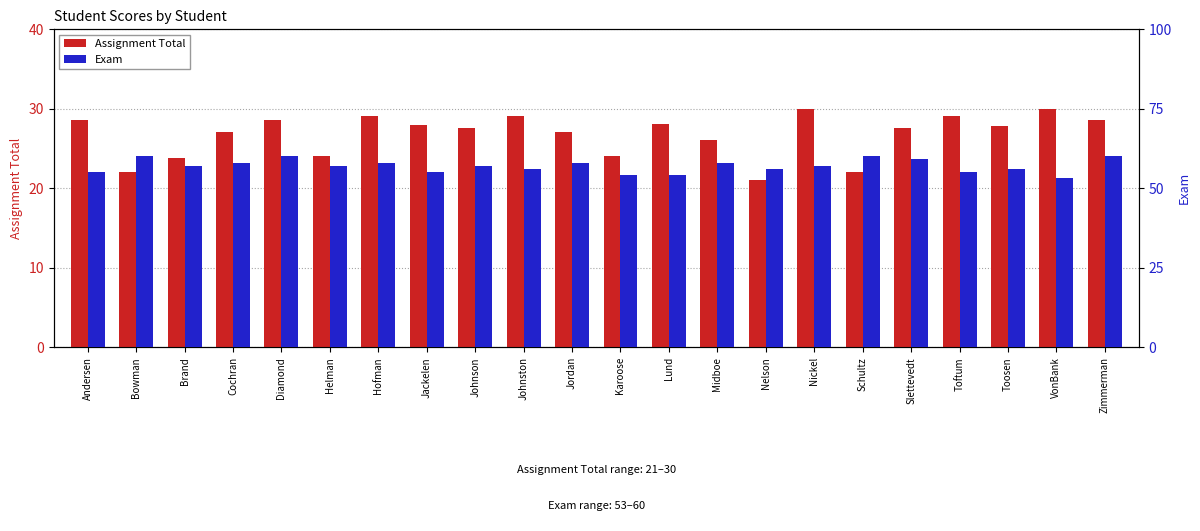

The value of Exam at Midboe is 100.5. True or false?

False